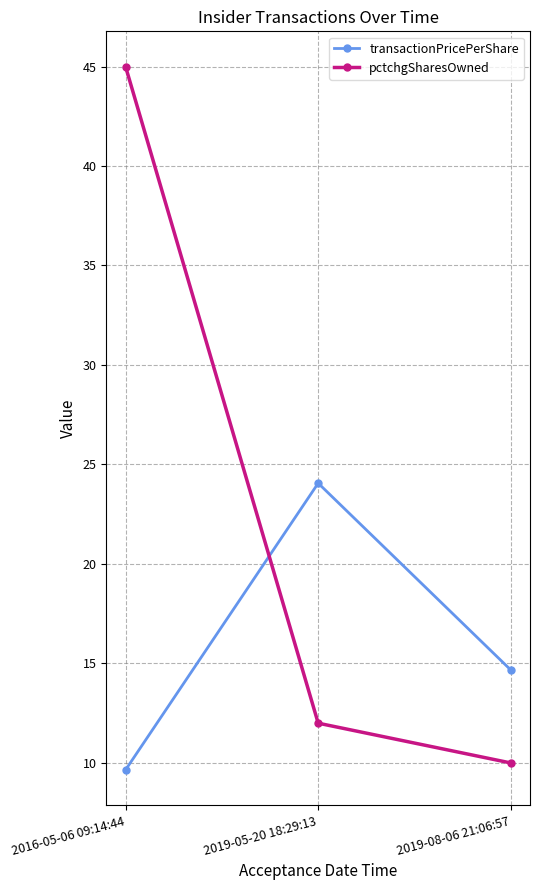

Which series has the widest spread of values?

pctchgSharesOwned